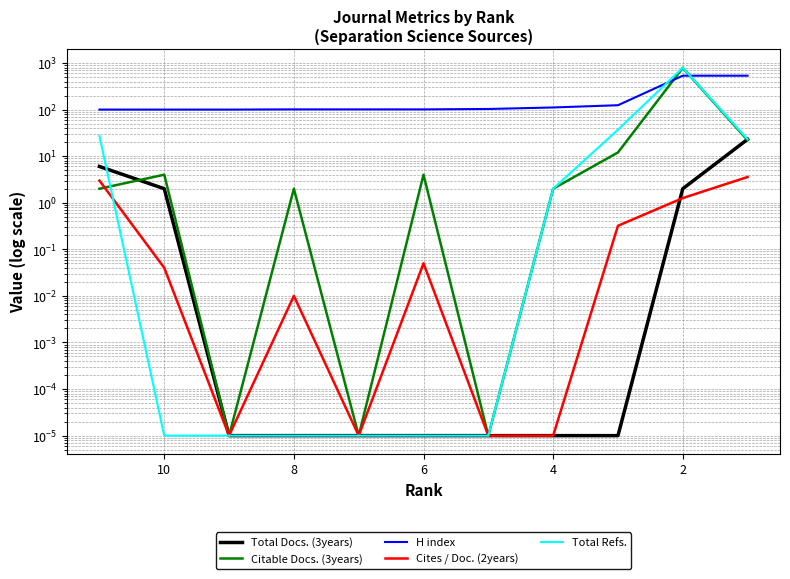

True or false: Cites / Doc. (2years) and Total Refs. intersect in this chart.

True